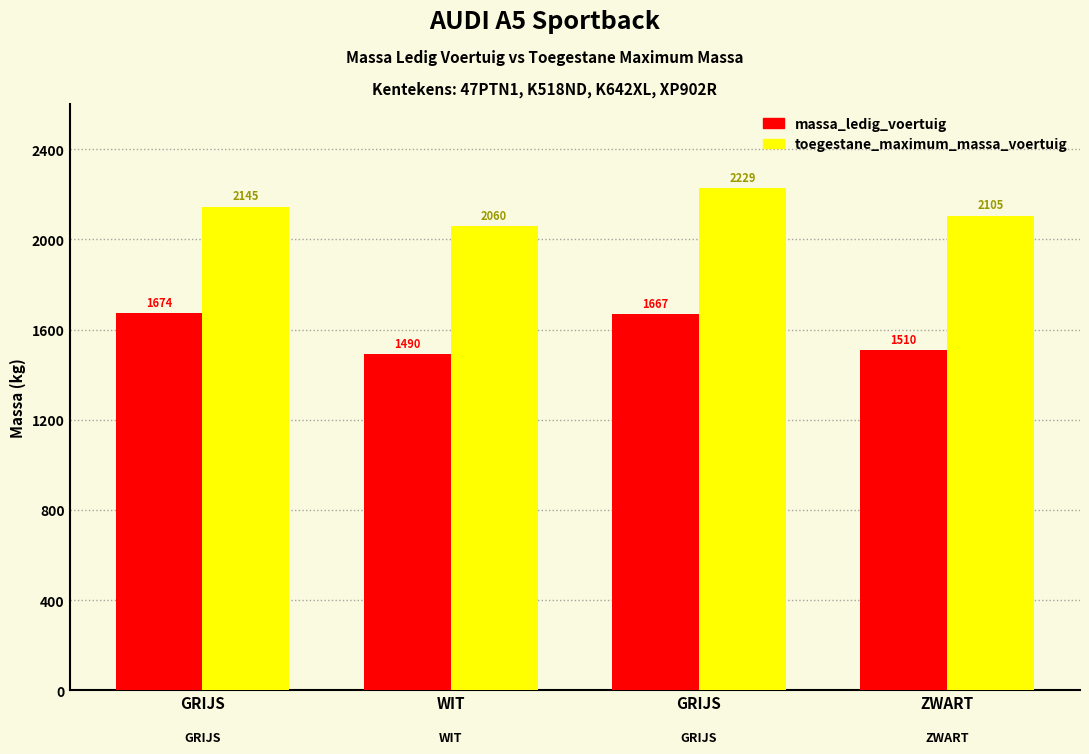

List the labels in order of massa_ledig_voertuig value, largest first.

GRIJS, GRIJS, ZWART, WIT